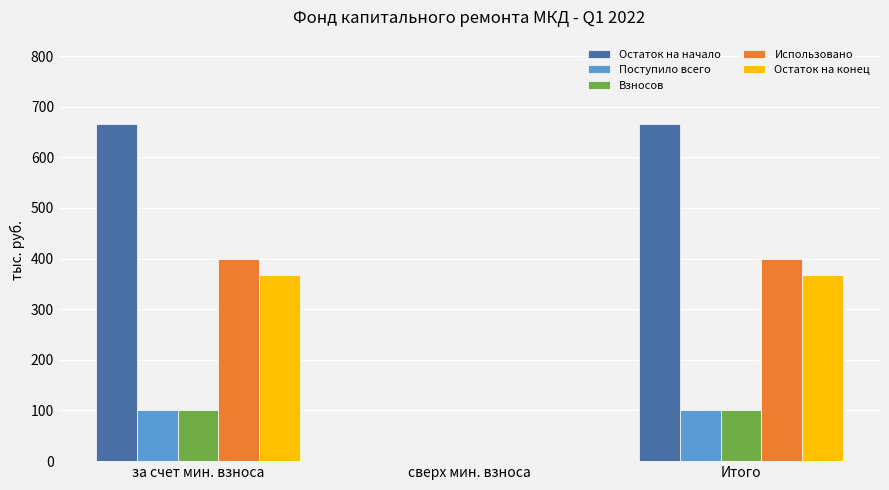

Where does the Взносов series first go above 101?

за счет мин. взноса